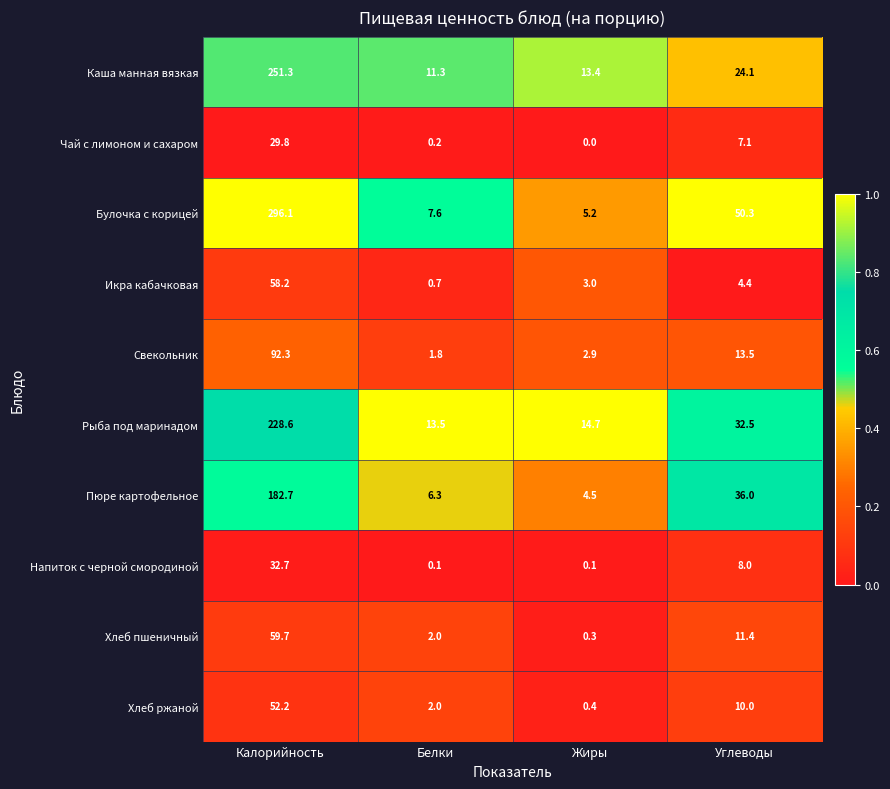

What is the sum of all Свекольник values?

110.5